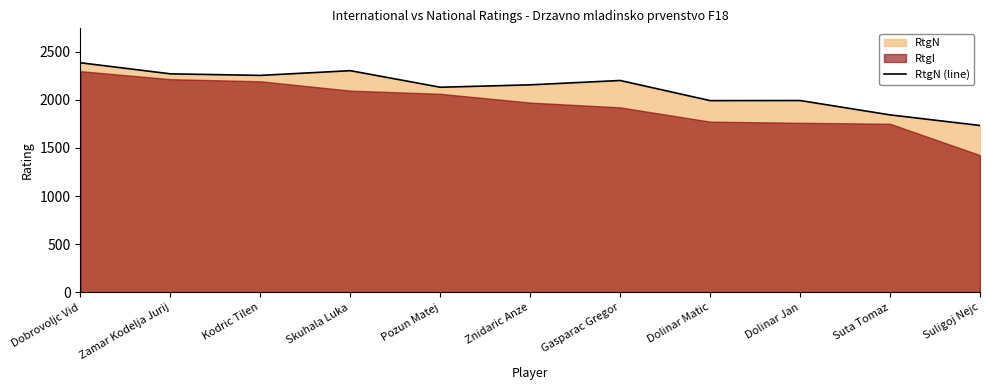

True or false: there are more than 1 points higher than both neighbors.

True